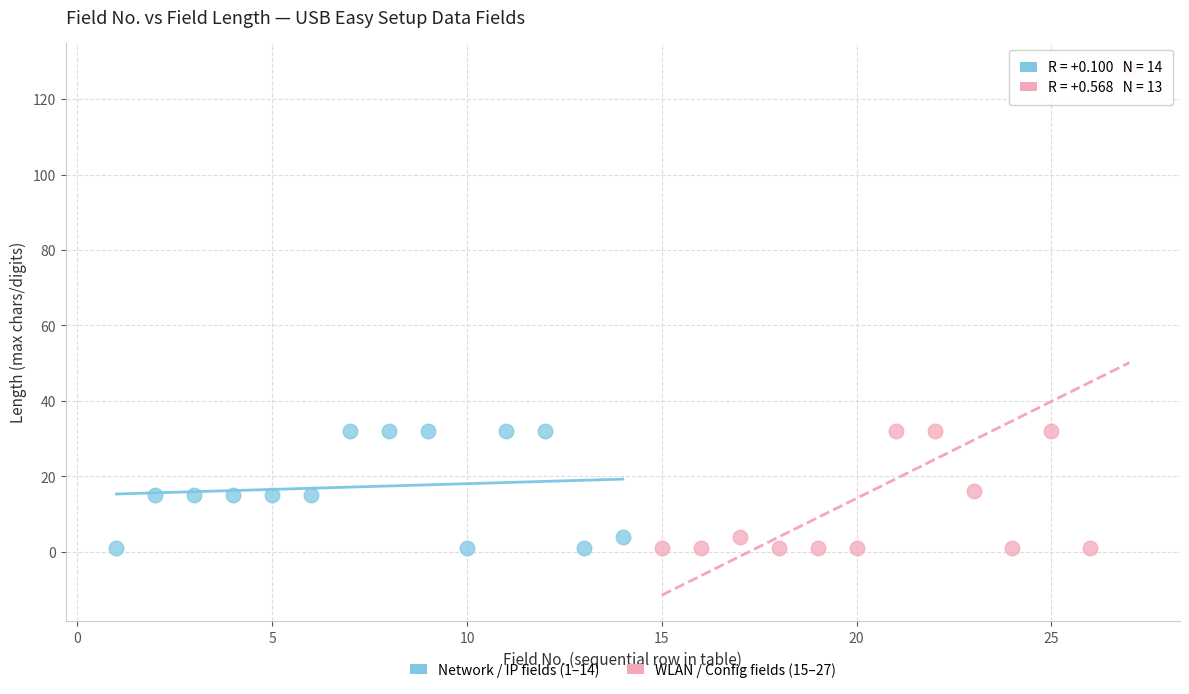

Which series has the widest spread of Y values?

WLAN / Config fields (15–27)